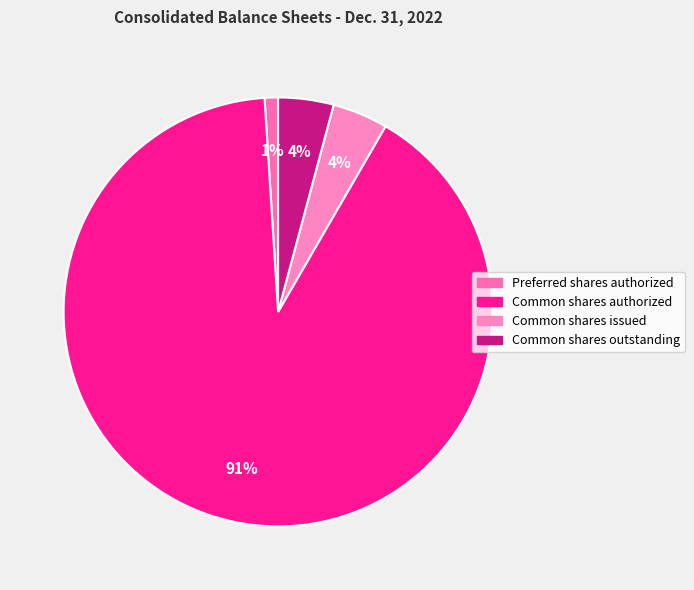

Which category accounts for the majority?

Common shares authorized